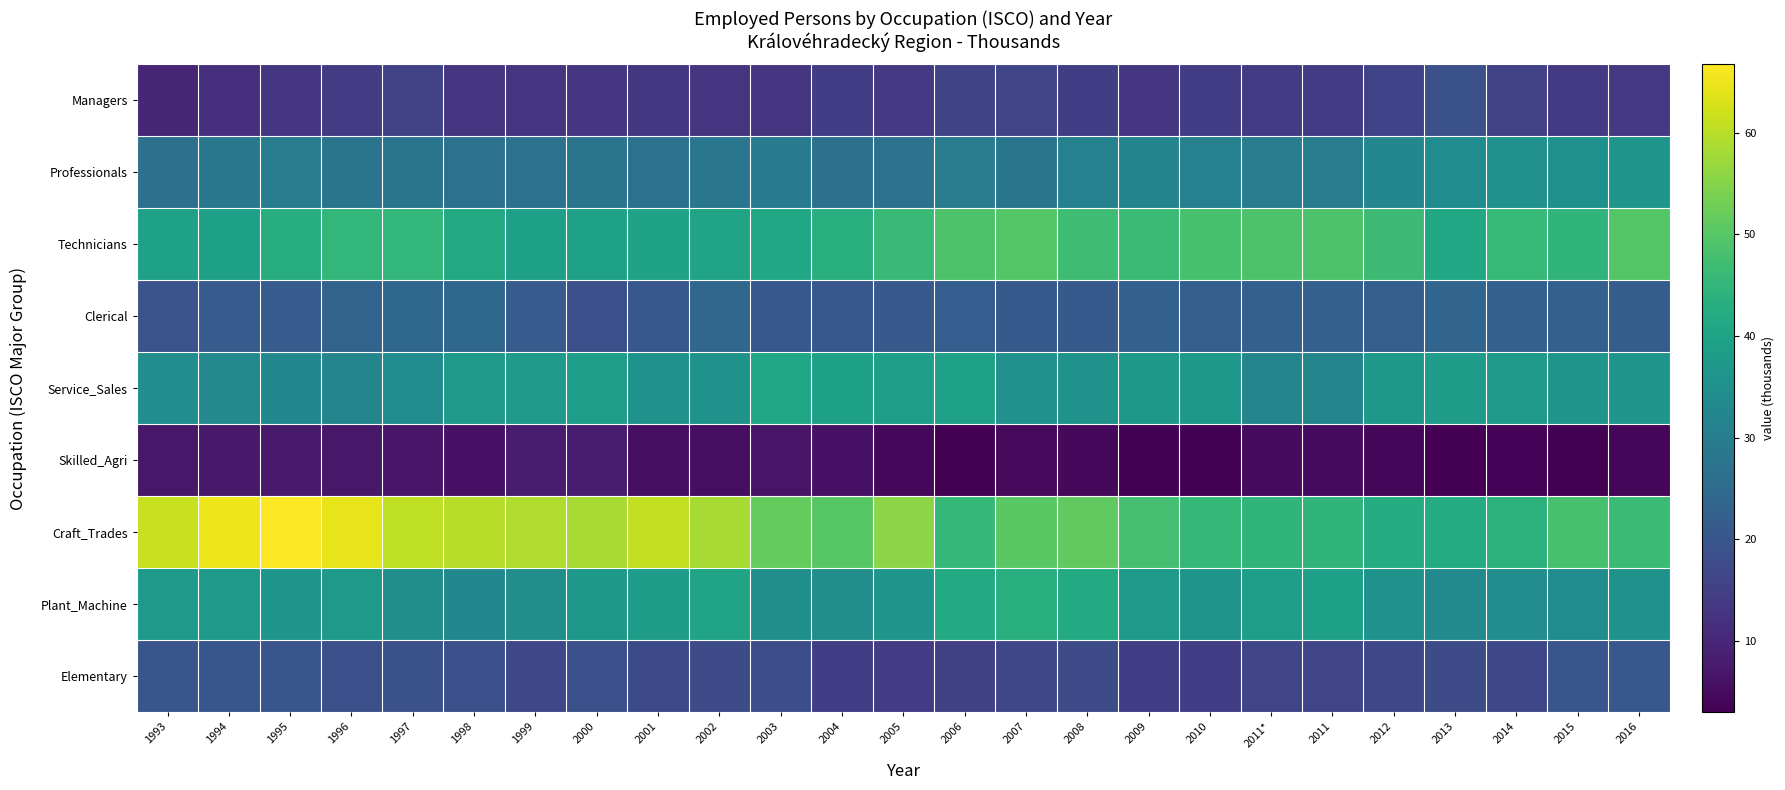

Rank the series at 1994 from lowest to highest value.

Skilled_Agri, Managers, Elementary, Clerical, Professionals, Service_Sales, Plant_Machine, Technicians, Craft_Trades